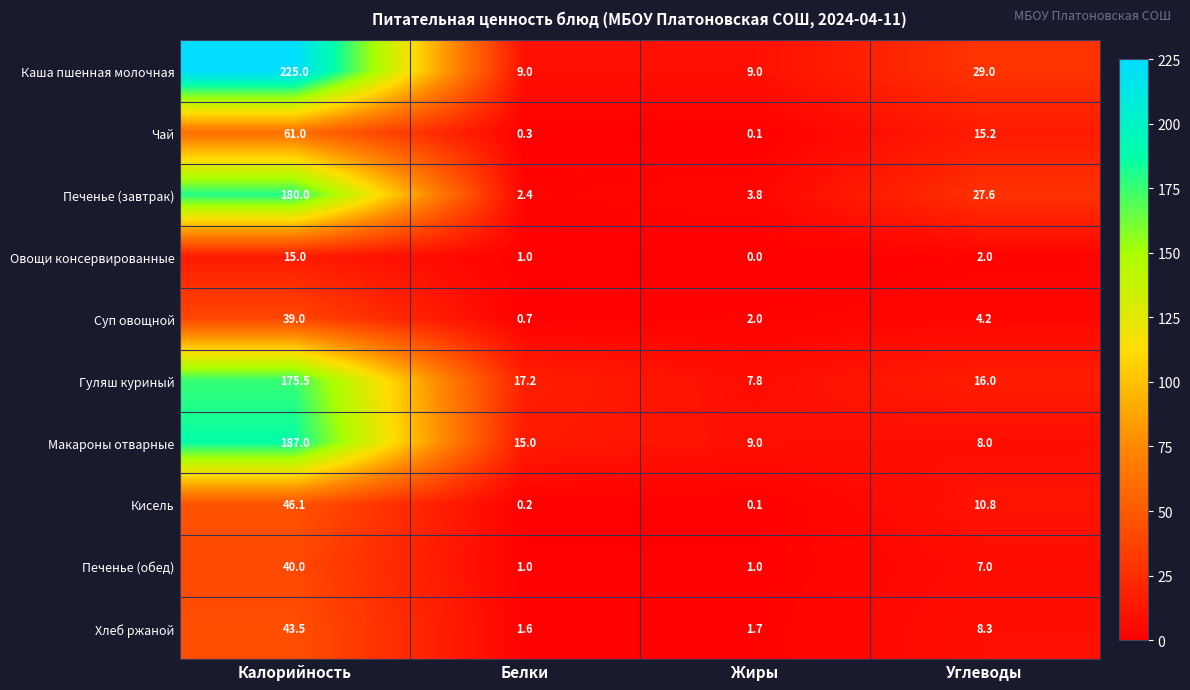

What is the sum of the Печенье (завтрак) values at Белки and Жиры?

6.2